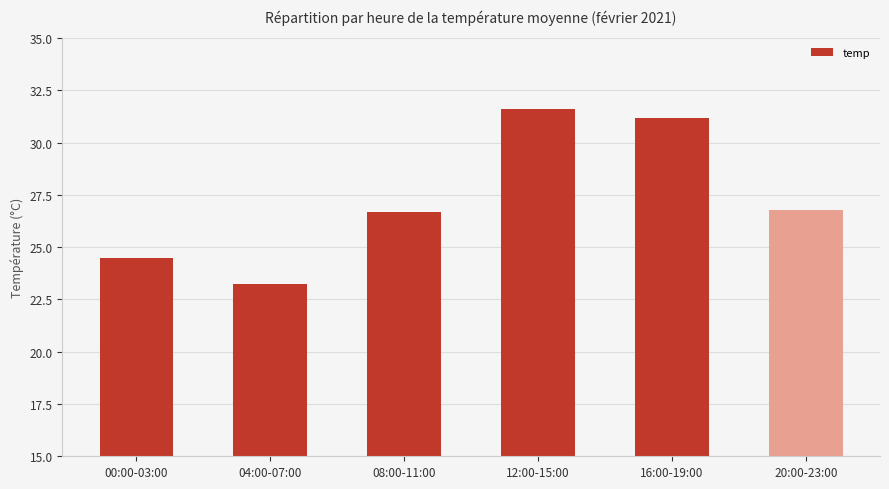

Reading left to right, transcribe all the data shown in this chart.

24.5	23.2	26.7	31.6	31.2	26.8